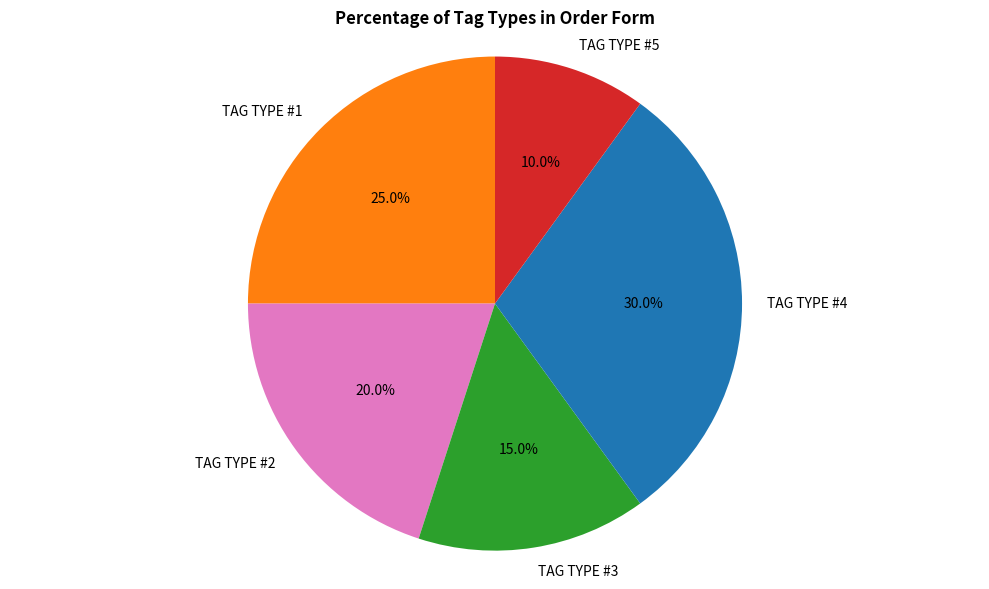

To the nearest percent, what is the combined percentage of TAG TYPE #3 and TAG TYPE #4?

45%